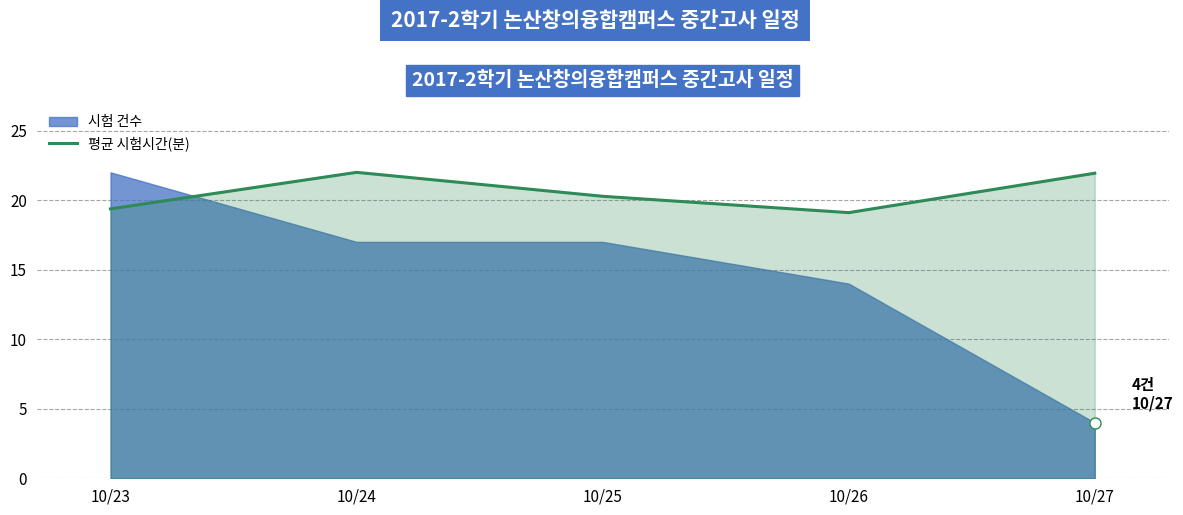

What is the difference between the maximum and minimum values?

2.9